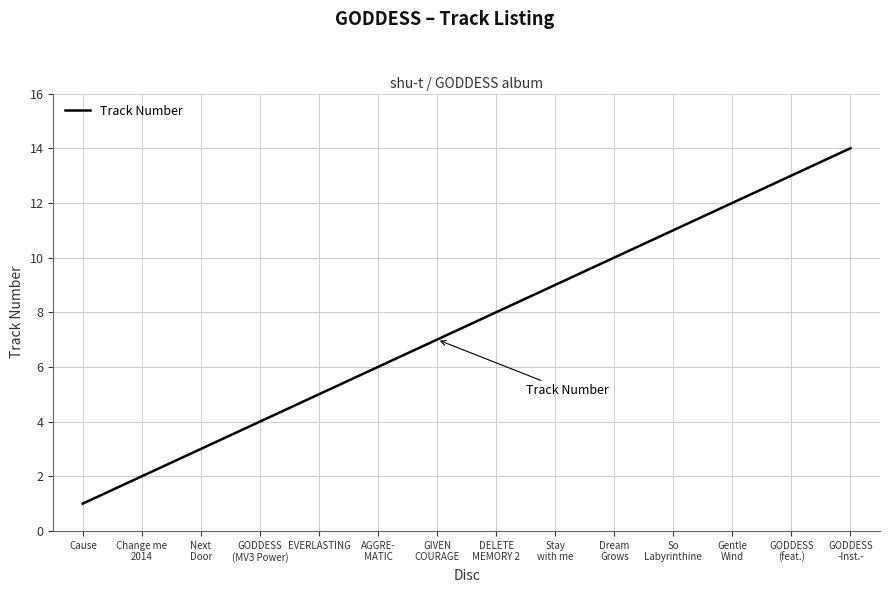

What is the difference between the maximum and minimum values?

13